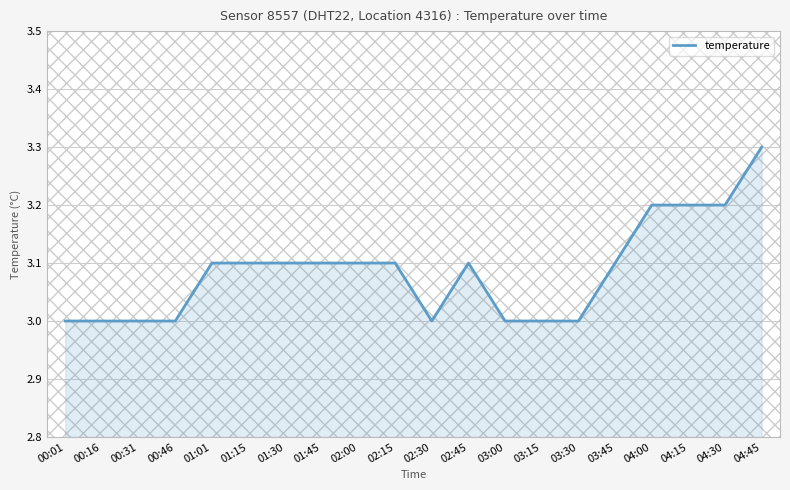

Reading left to right, extract all data points from this chart.

00:01=3.0	00:16=3.0	00:31=3.0	00:46=3.0	01:01=3.1	01:15=3.1	01:30=3.1	01:45=3.1	02:00=3.1	02:15=3.1	02:30=3.0	02:45=3.1	03:00=3.0	03:15=3.0	03:30=3.0	03:45=3.1	04:00=3.2	04:15=3.2	04:30=3.2	04:45=3.3